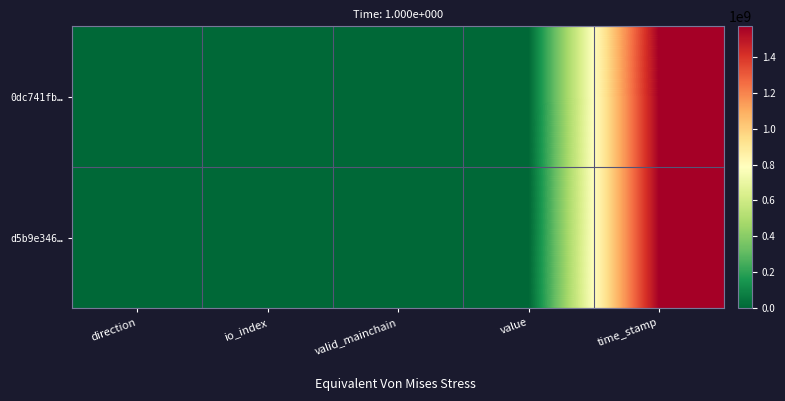

How many distinct data groups are displayed?

2